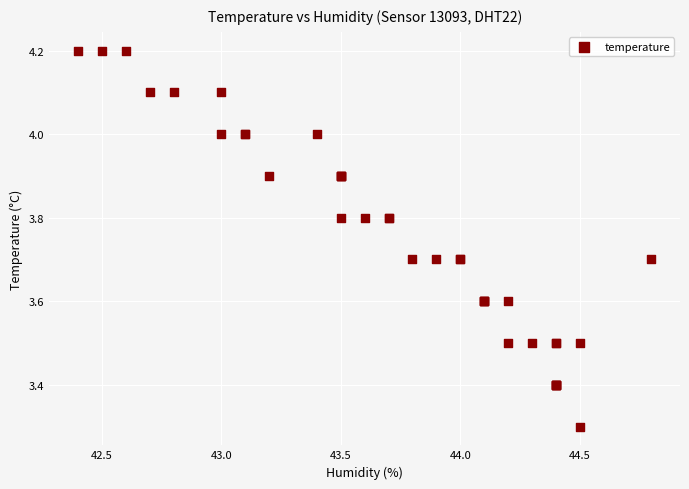

What Y value in the scatter plot is closest to 3?

3.3